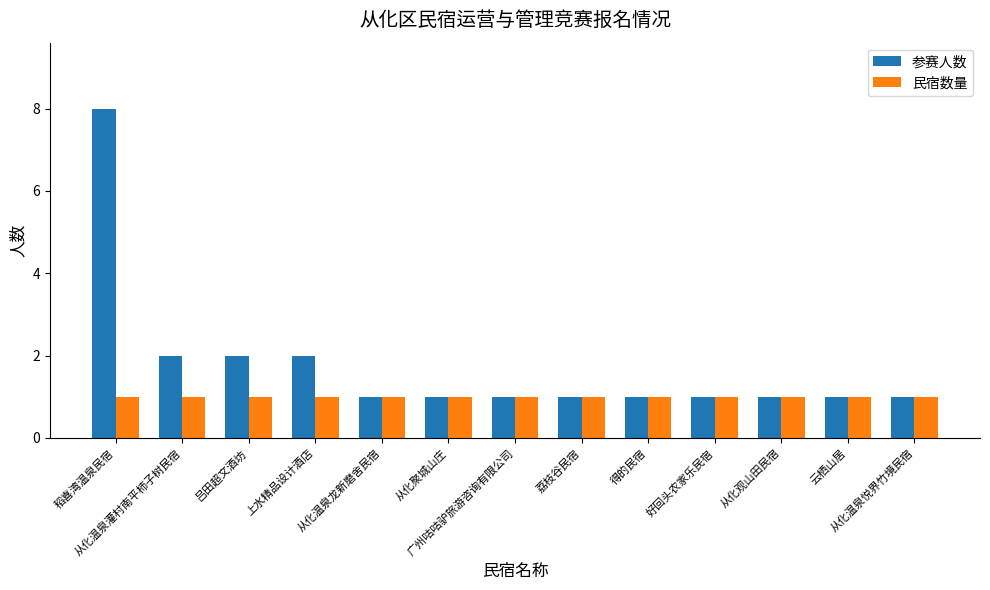

Reading left to right, list all the values displayed in this chart.

参赛人数: 8	2	2	2	1	1	1	1	1	1	1	1	1
民宿数量: 1	1	1	1	1	1	1	1	1	1	1	1	1